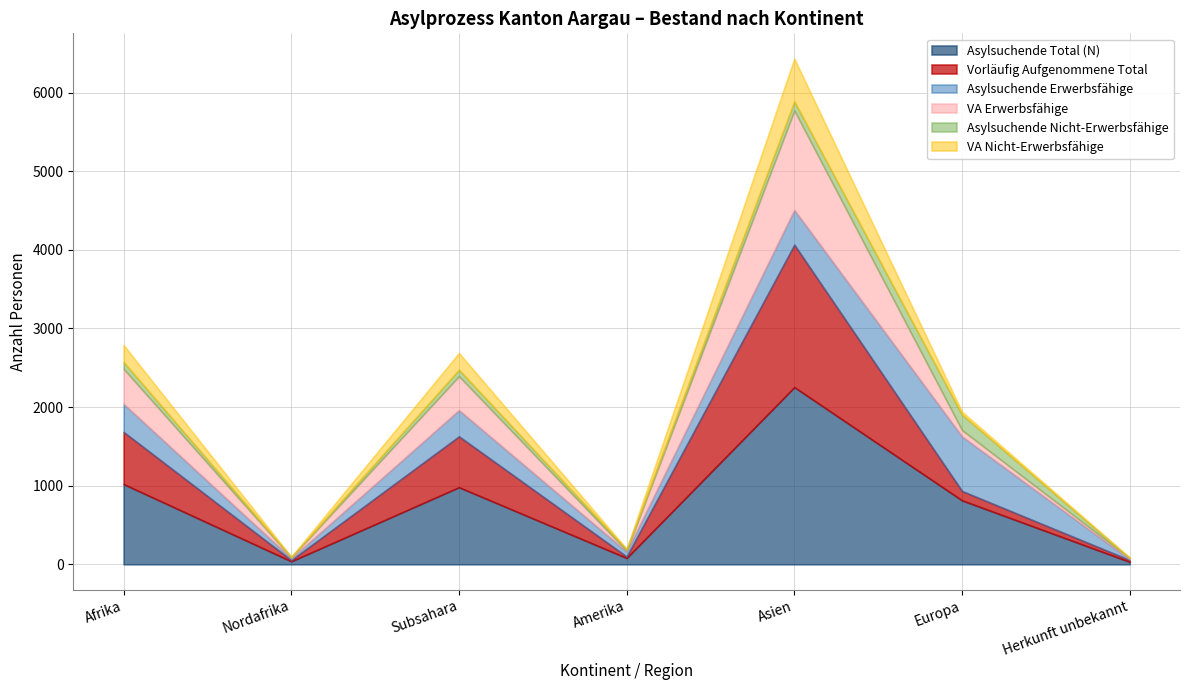

Reading left to right, transcribe all the data shown in this chart.

Asylsuchende Total (N): 1020	38	980	80	2253	813	31
Vorläufig Aufgenommene Total: 663	15	647	18	1811	119	23
Asylsuchende Erwerbsfähige: 357	23	333	62	442	694	8
VA Erwerbsfähige: 446	12	433	12	1266	81	16
Asylsuchende Nicht-Erwerbsfähige: 86	4	81	19	114	196	2
VA Nicht-Erwerbsfähige: 217	3	214	6	545	38	7